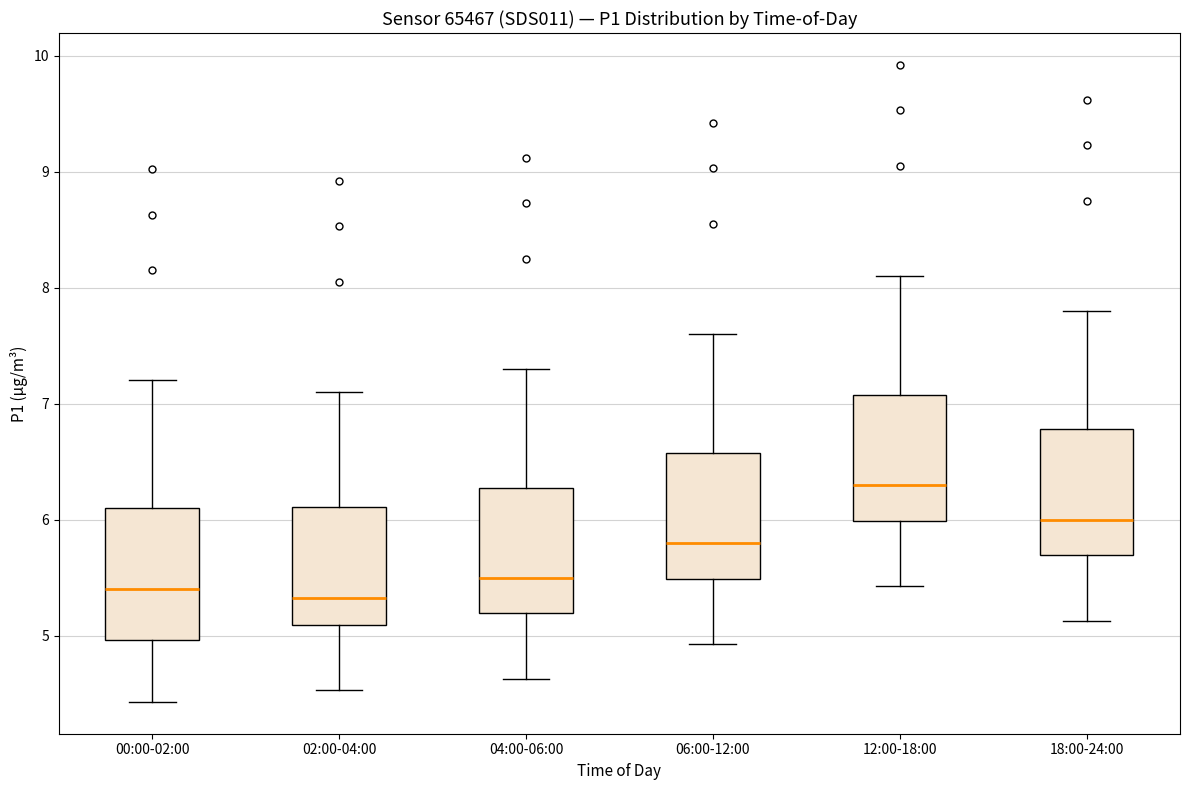

Reading left to right, transcribe this box plot: for each box, give where its median line is, the range the box spans, and where its two whiskers end, as read against the y-axis. The values are not printed on the chart, so give them approximately, as read against the axis.

00:00-02:00: median 5.4, box 5.0 to 6.1, whiskers 4.4 to 7.2
02:00-04:00: median 5.3, box 5.1 to 6.1, whiskers 4.5 to 7.1
04:00-06:00: median 5.5, box 5.2 to 6.3, whiskers 4.6 to 7.3
06:00-12:00: median 5.8, box 5.5 to 6.6, whiskers 4.9 to 7.6
12:00-18:00: median 6.3, box 6.0 to 7.1, whiskers 5.4 to 8.1
18:00-24:00: median 6.0, box 5.7 to 6.8, whiskers 5.1 to 7.8